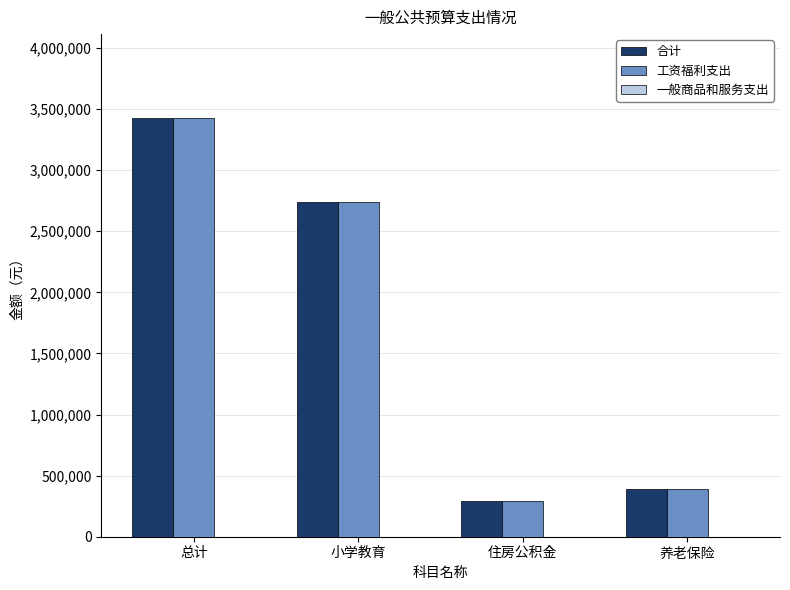

How many values in the 工资福利支出 series exceed 2741513?

2